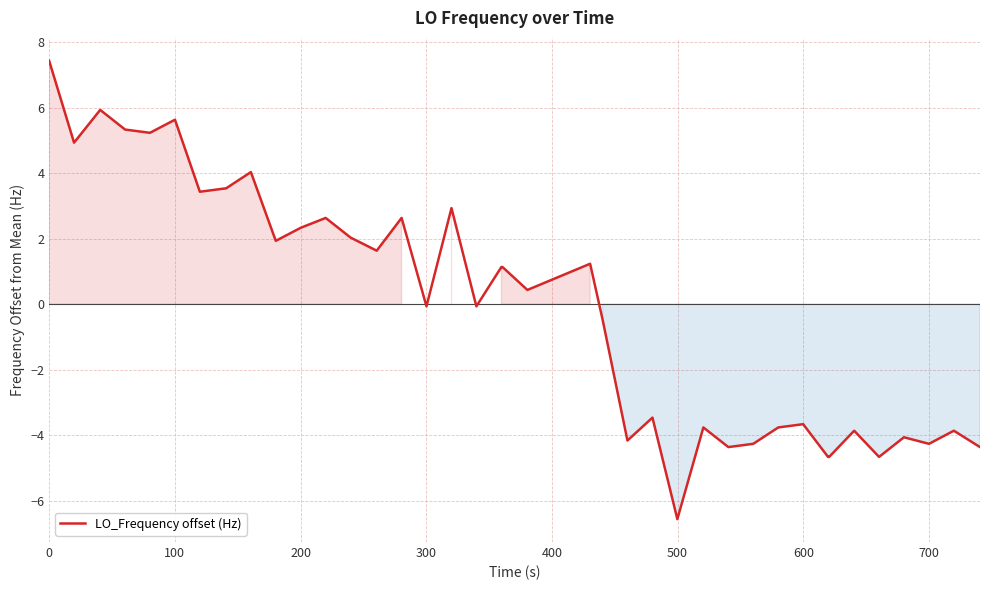

What is the difference between the maximum and minimum values?

14.0